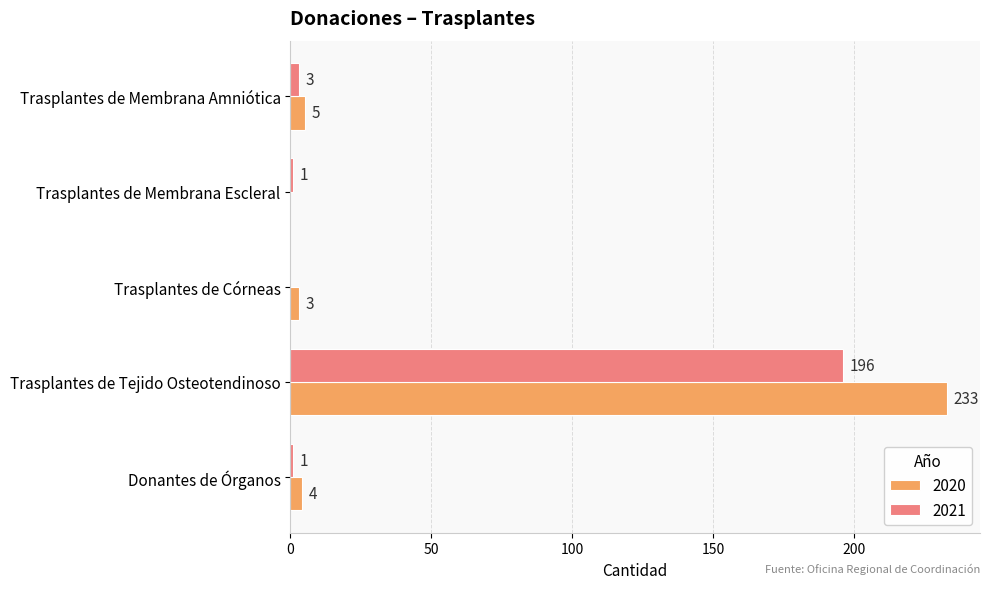

Which series has the largest range (max minus min)?

2020